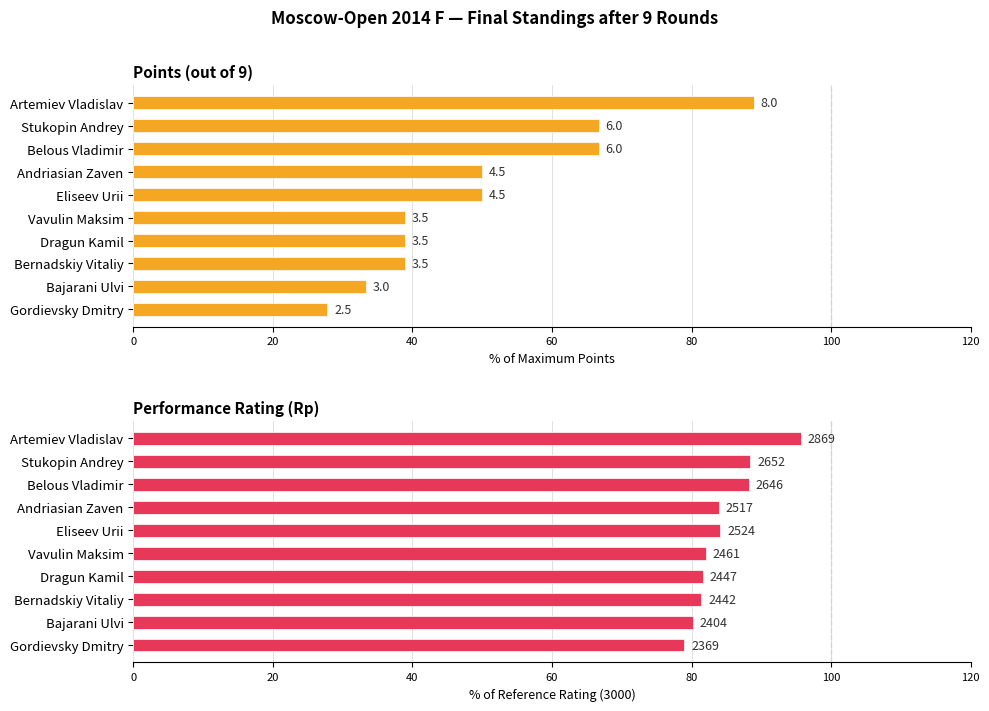

What value does the Points (% of max 9) series have at Artemiev Vladislav?

88.9